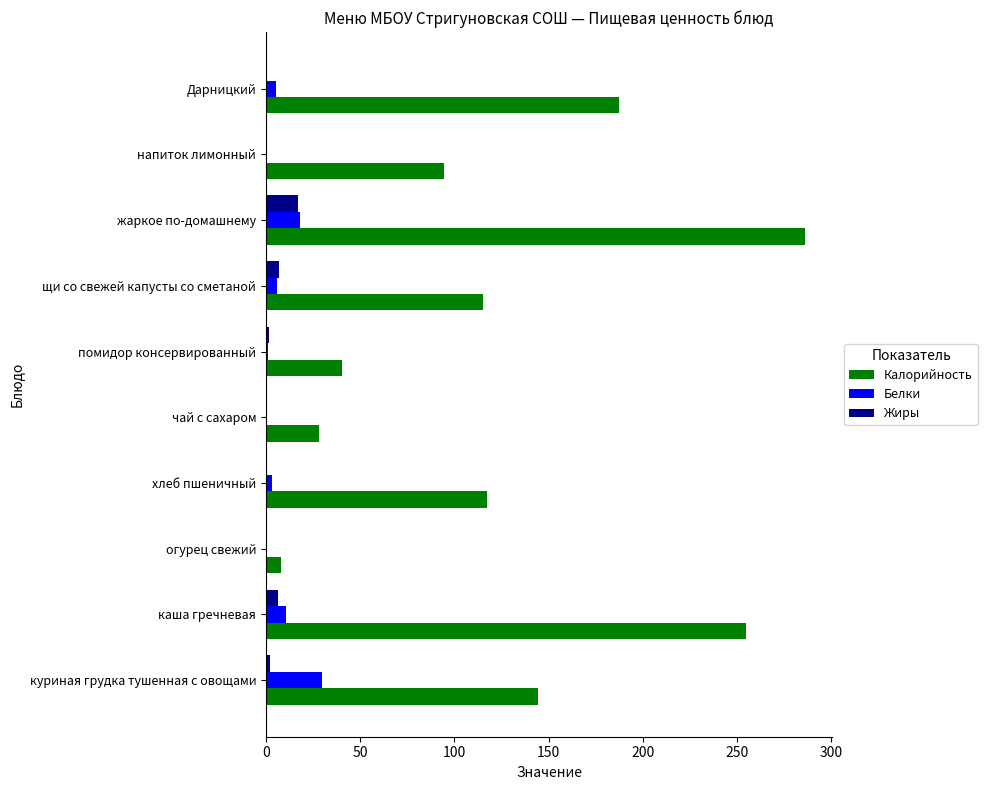

Which category has the highest value in the Калорийность series?

жаркое по-домашнему